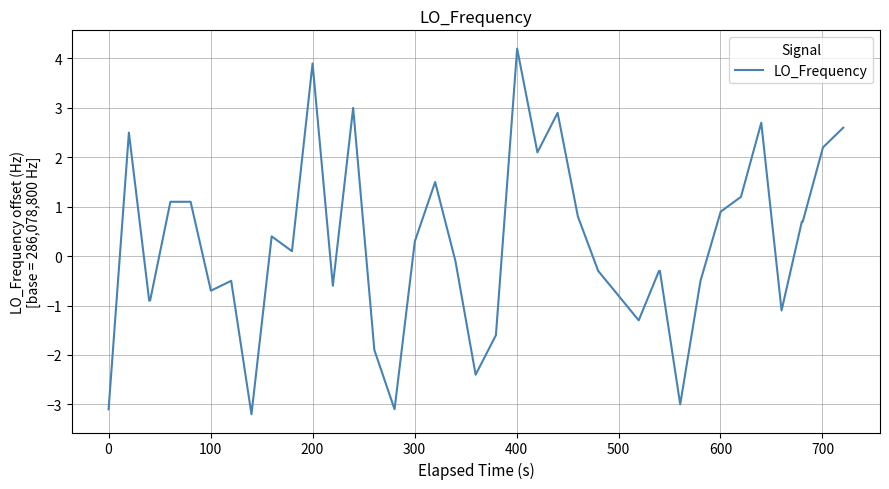

How many lines are shown in the chart?

1